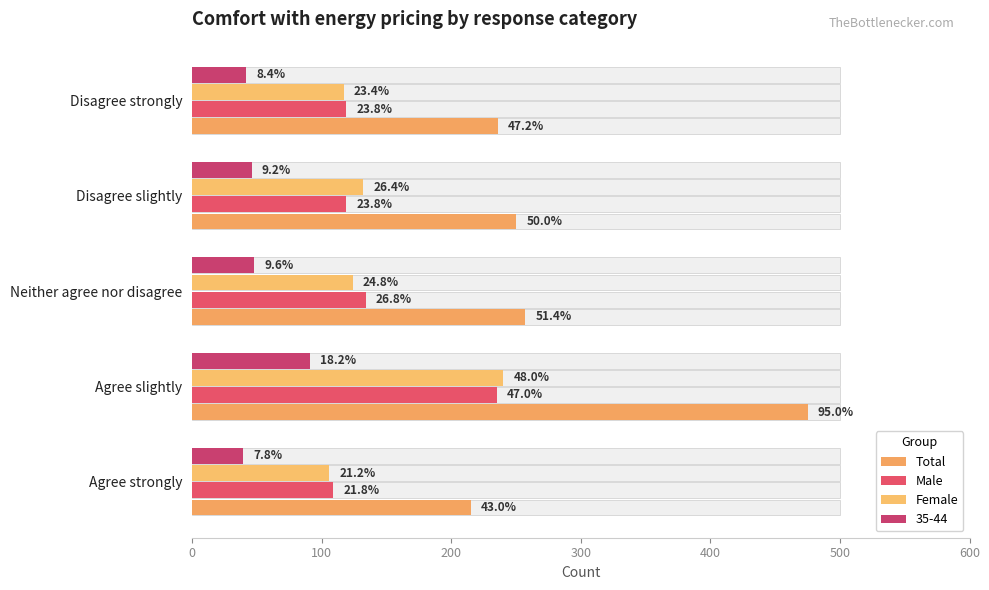

What is the value of the Female bar at the 1st from the left?

106